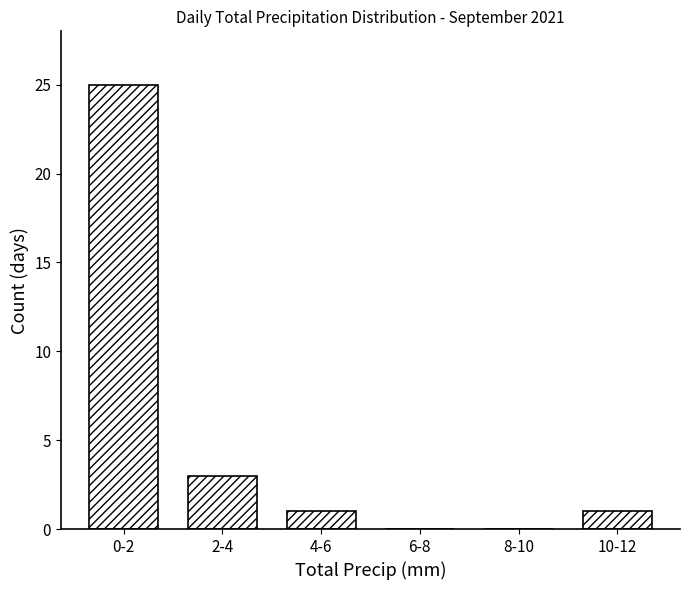

Reading left to right, transcribe all the data shown in this chart.

0-2=25	2-4=3	4-6=1	6-8=0	8-10=0	10-12=1